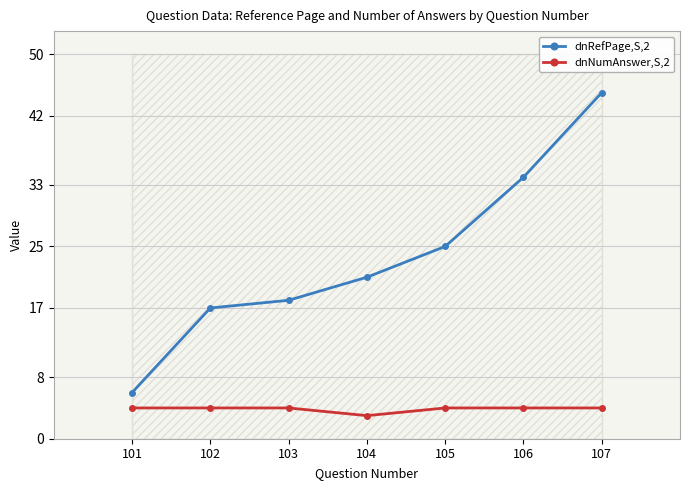

What is the value of the dnNumAnswer,S,2 point at the 4th from the left?

3